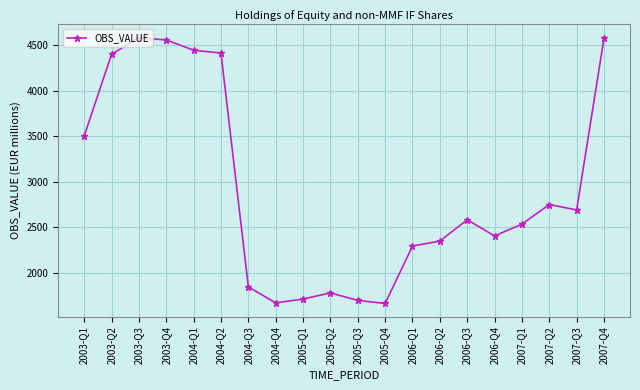

What is the maximum value shown in the chart?

4582